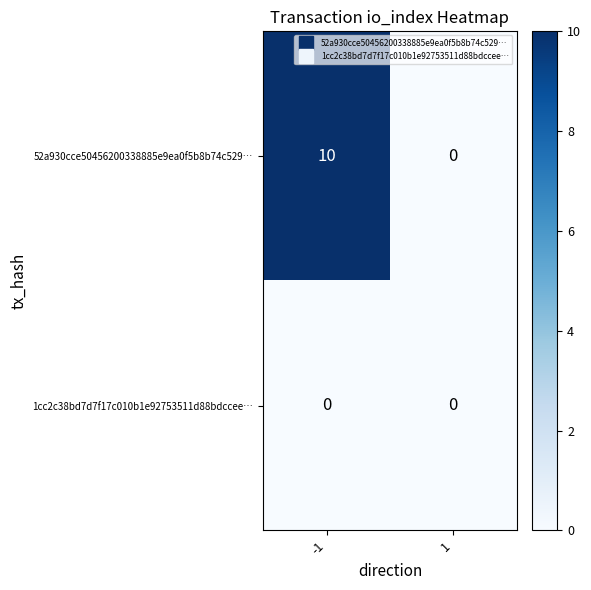

Which series has the largest total across all categories?

52a930cce50456200338885e9ea0f5b8b74c529…